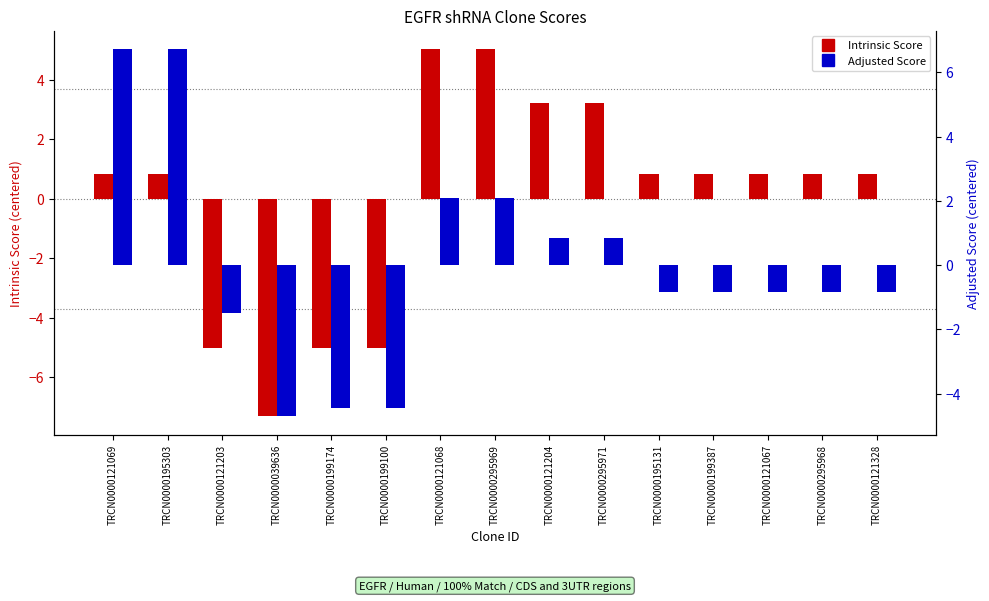

What is the minimum value for Intrinsic Score?

-7.3